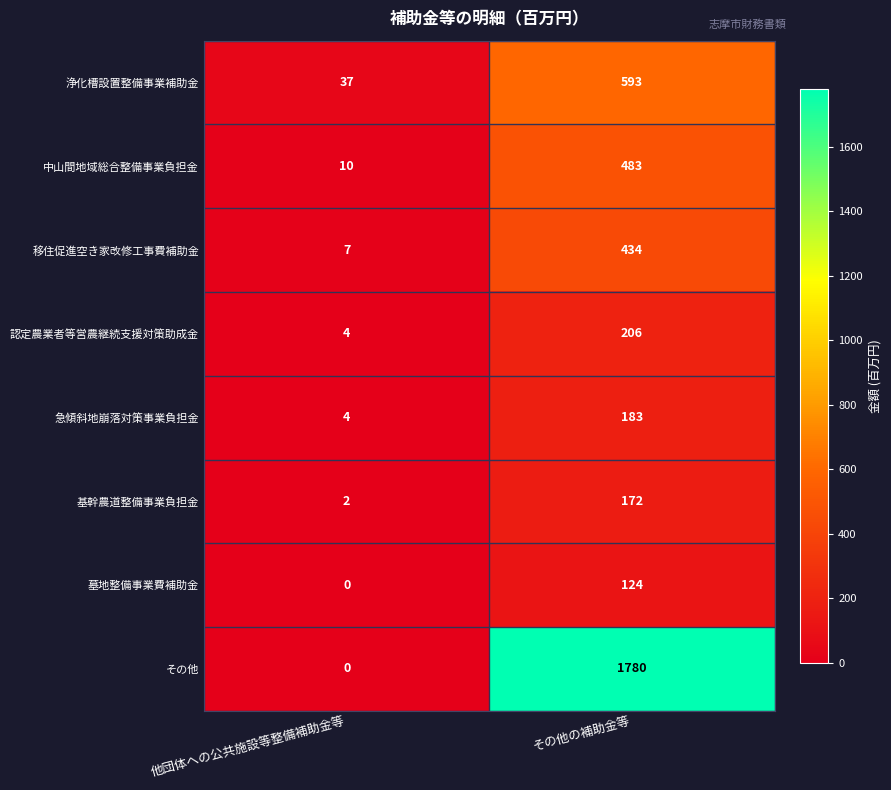

Which label corresponds to the smallest value in the chart?

他団体への公共施設等整備補助金等